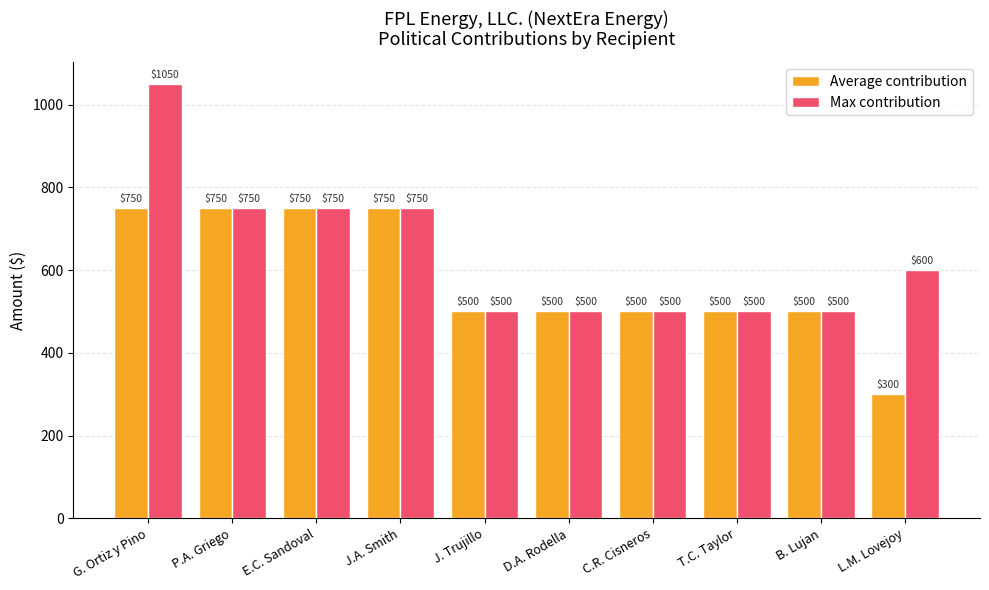

Reading left to right, list all the values displayed in this chart.

Average contribution: 750	750	750	750	500	500	500	500	500	300
Max contribution: 1050	750	750	750	500	500	500	500	500	600